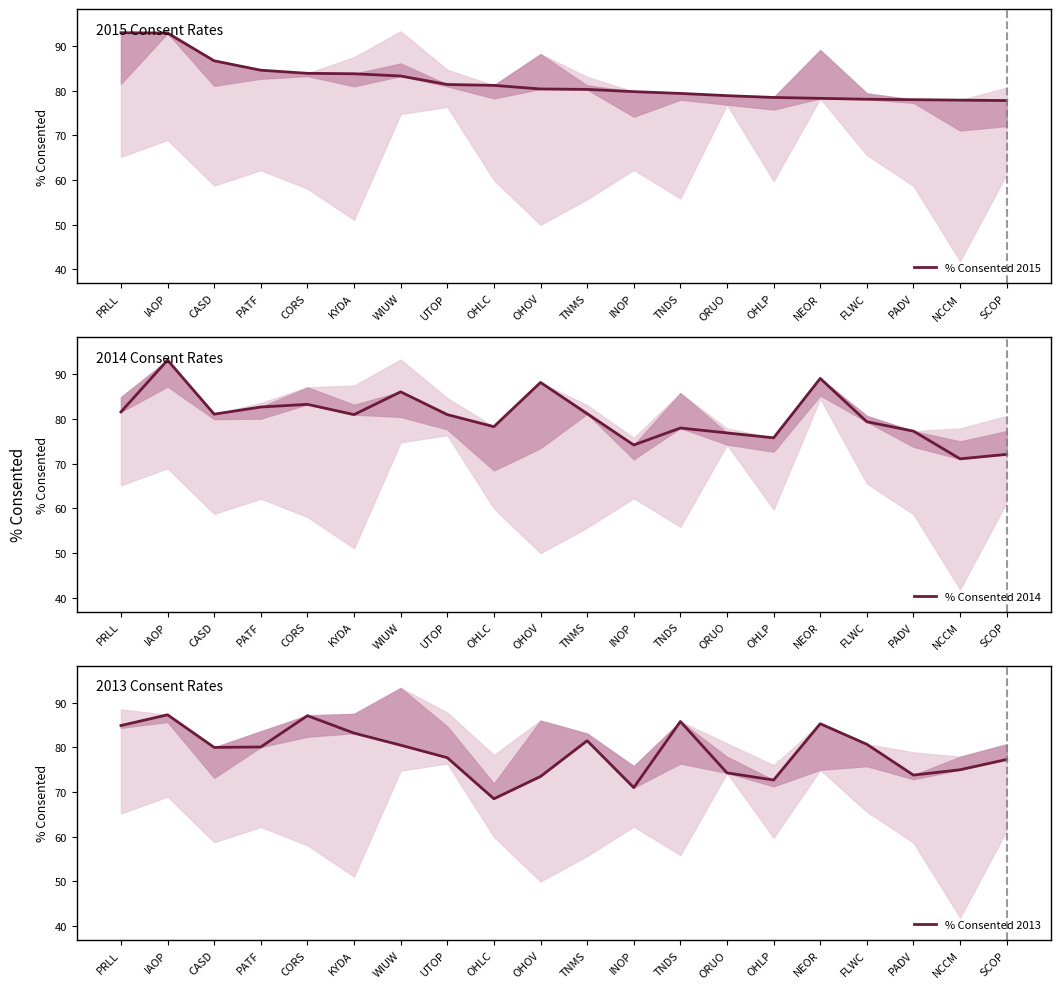

List the labels in order of % Consented 2015 value, smallest first.

SCOP, NCCM, PADV, FLWC, NEOR, OHLP, ORUO, TNDS, INOP, TNMS, OHOV, OHLC, UTOP, WIUW, KYDA, CORS, PATF, CASD, IAOP, PRLL